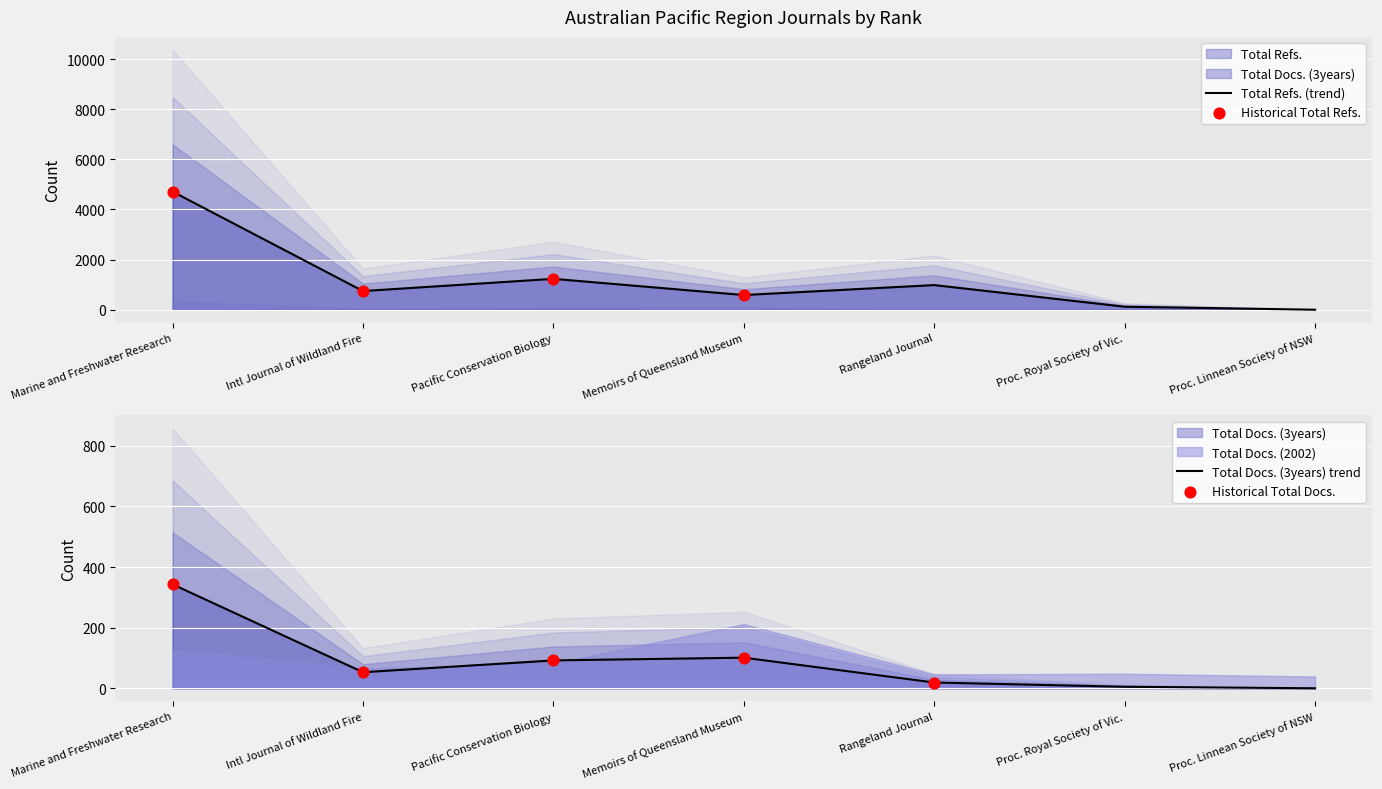

Which series contains the lowest Y value?

Total Docs. (3years)